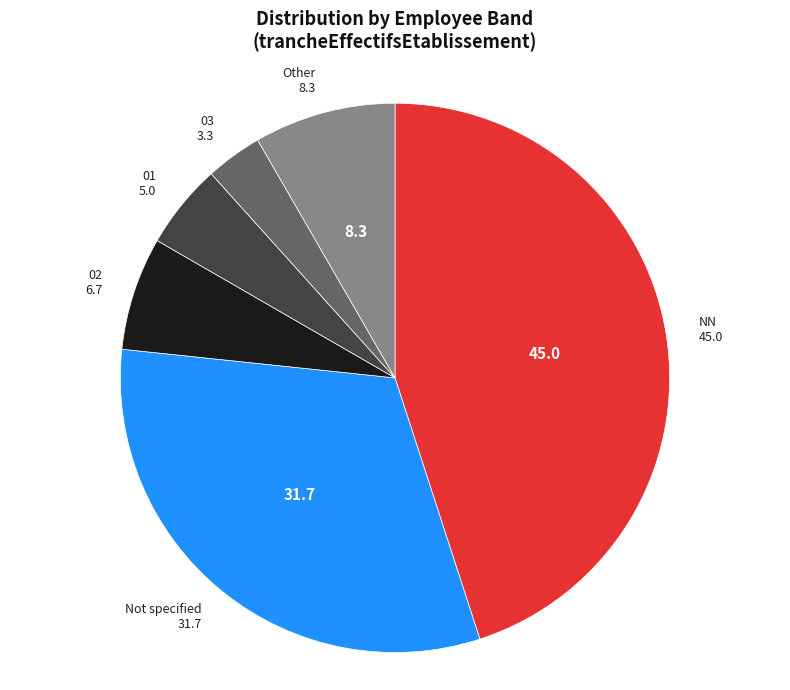

Is there any slice that represents more than half of the pie?

No